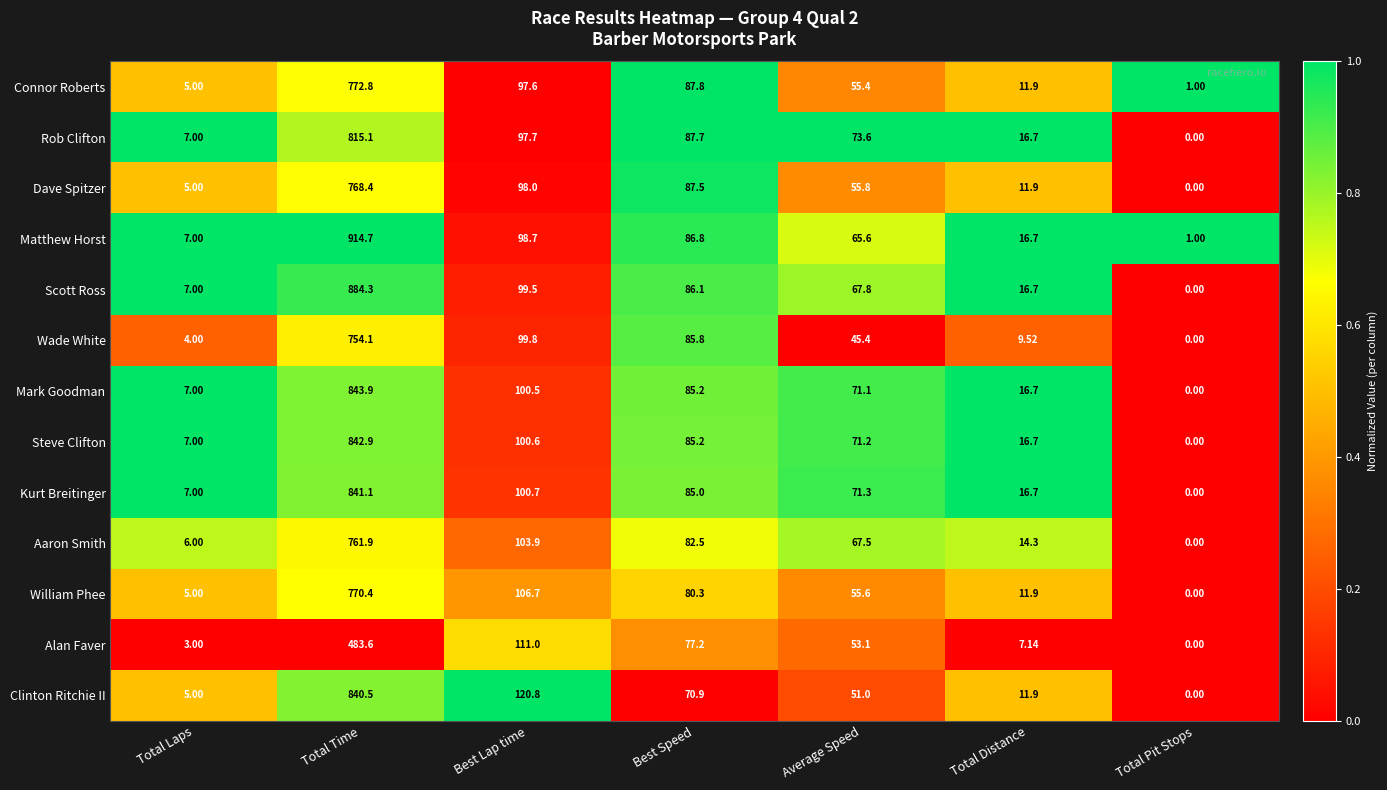

Is the value of Wade White at Average Speed greater than the value of Dave Spitzer at Total Pit Stops?

Yes